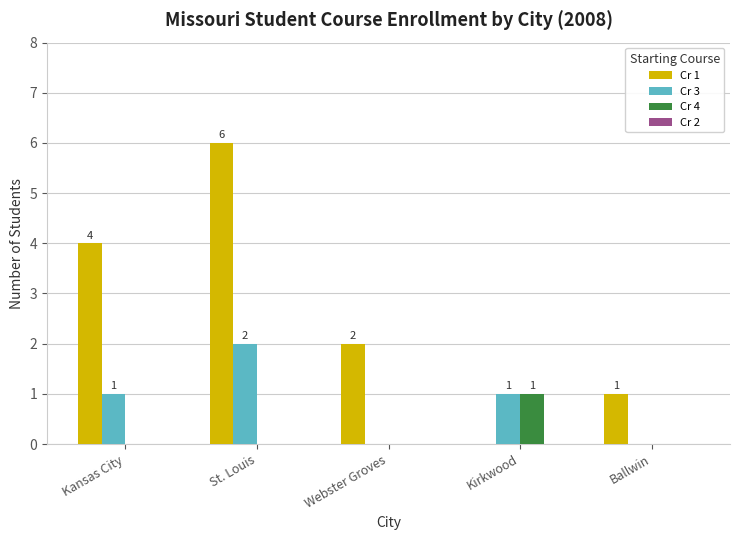

How many values in Cr 3 are above zero?

3